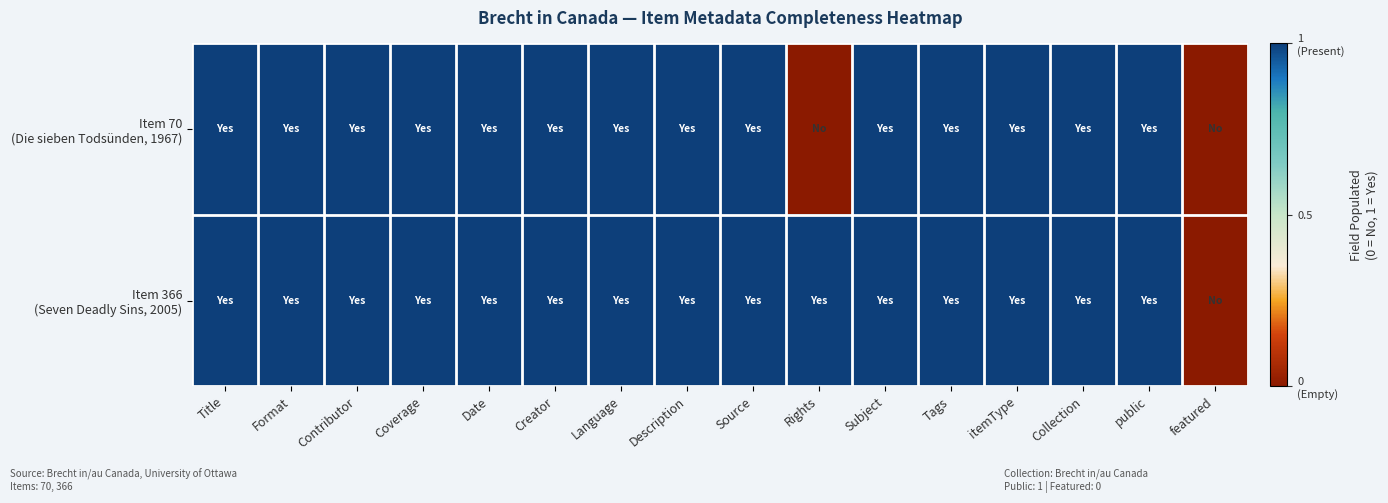

Between Subject and itemType, which series saw the biggest shift?

Item 70 (Die sieben Todsünden, 1967)